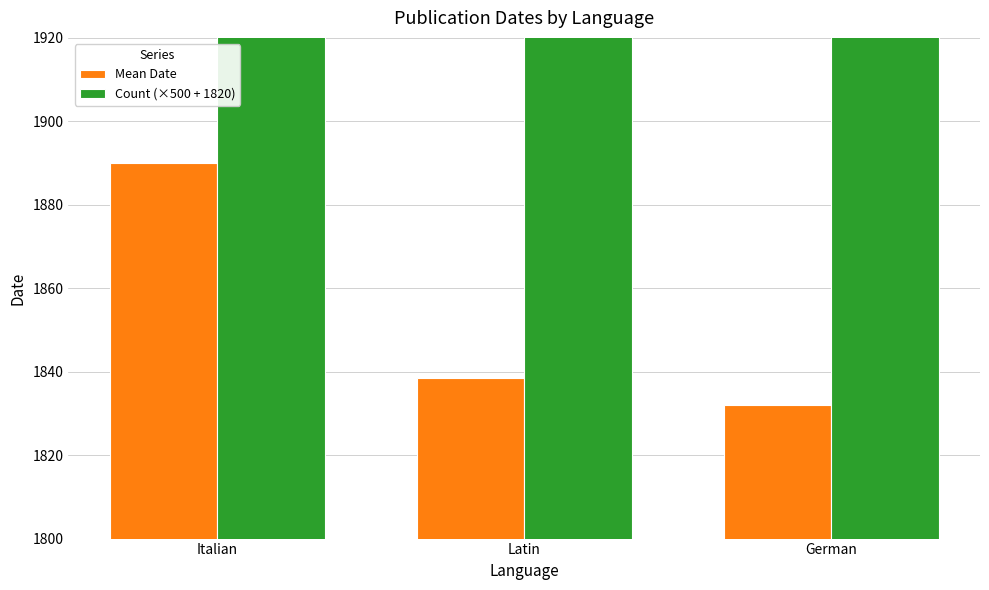

Reading right to left, extract all data points from this chart.

Mean Date: German=1832.0	Latin=1838.5	Italian=1890.0
Count (×500 + 1820): German=2820.0	Latin=2820.0	Italian=2320.0